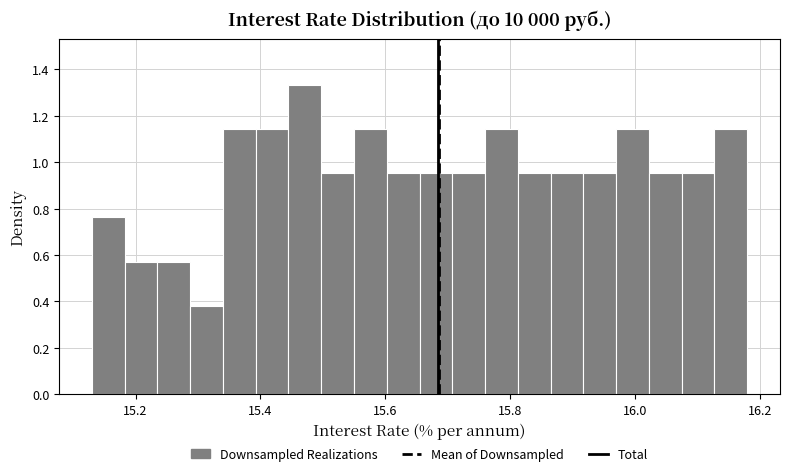

Around what value on the x-axis is the tallest bar? Give the approximate position of its centre, as read against the axis.

15.48